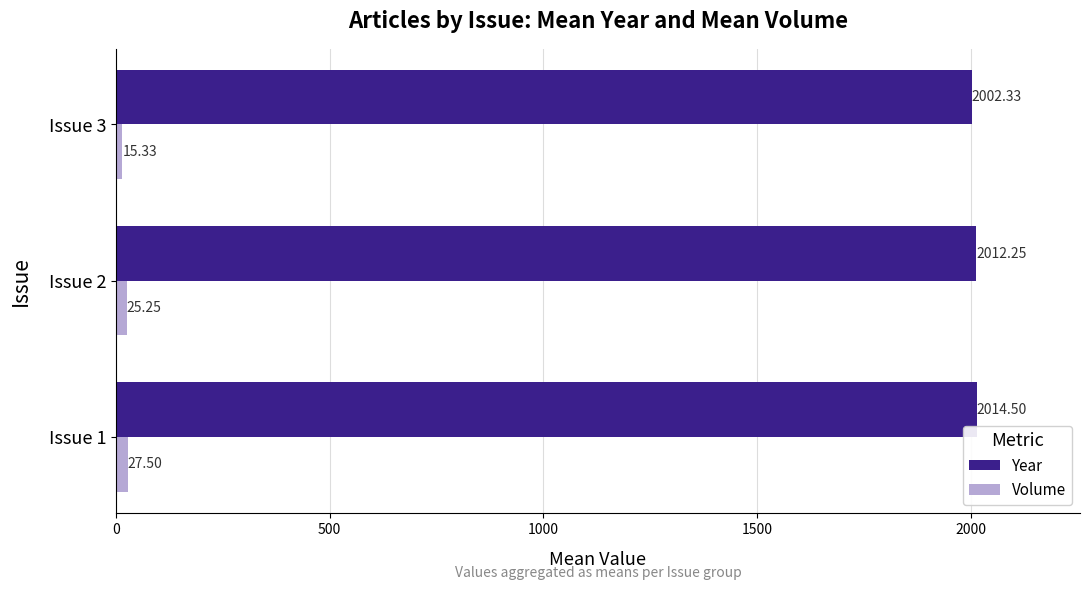

What is the sum of the Volume values at Issue 3 and Issue 2?

40.6